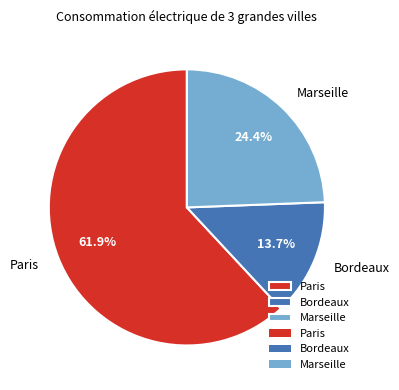

Combined, do Paris and Marseille account for over 50%?

Yes